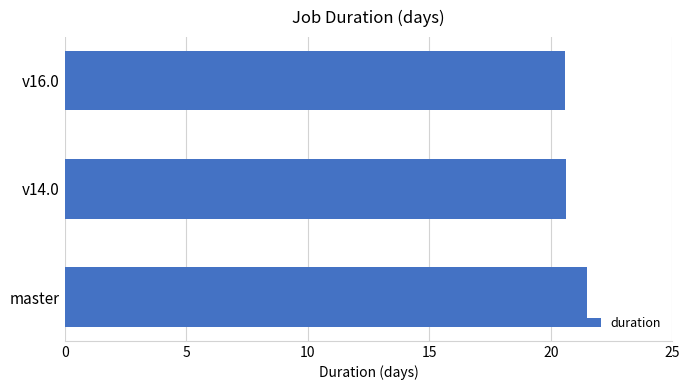

Which category has the highest value across all series?

master